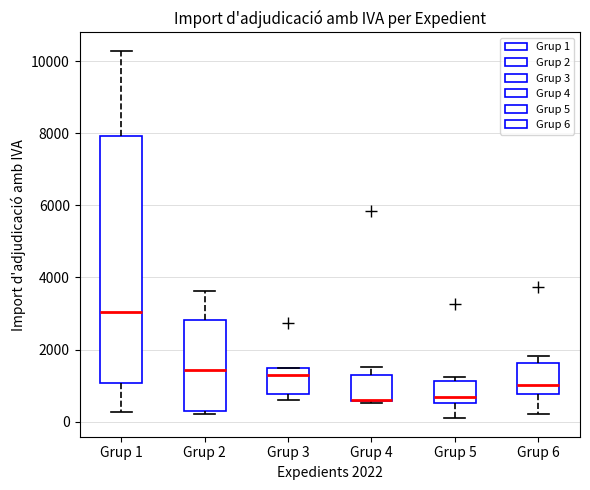

Reading left to right, transcribe this box plot: for each box, give where its median line is, the range the box spans, and where its two whiskers end, as read against the y-axis. The values are not printed on the chart, so give them approximately, as read against the axis.

Grup 1: median 3000, box 1000 to 8000, whiskers 200 to 10200
Grup 2: median 1400, box 400 to 2800, whiskers 200 to 3600
Grup 3: median 1200, box 800 to 1400, whiskers 600 to 1600
Grup 4: median 600, box 600 to 1200, whiskers 600 to 1600
Grup 5: median 600 (just above the box's lower edge), box 600 to 1200, whiskers 0 to 1200 (just above the box's upper edge)
Grup 6: median 1000, box 800 to 1600, whiskers 200 to 1800